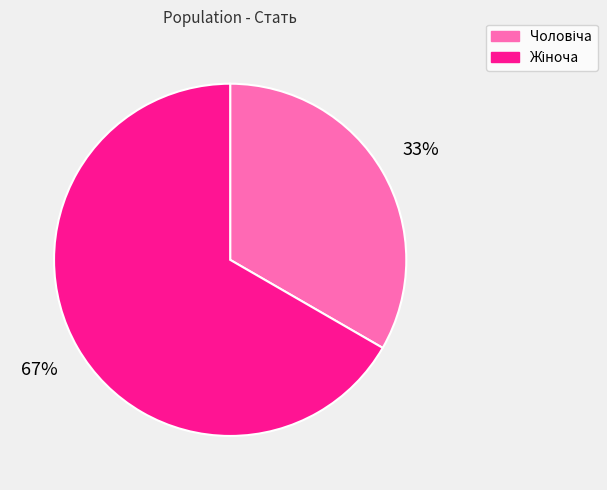

Does any single category account for the majority?

Yes